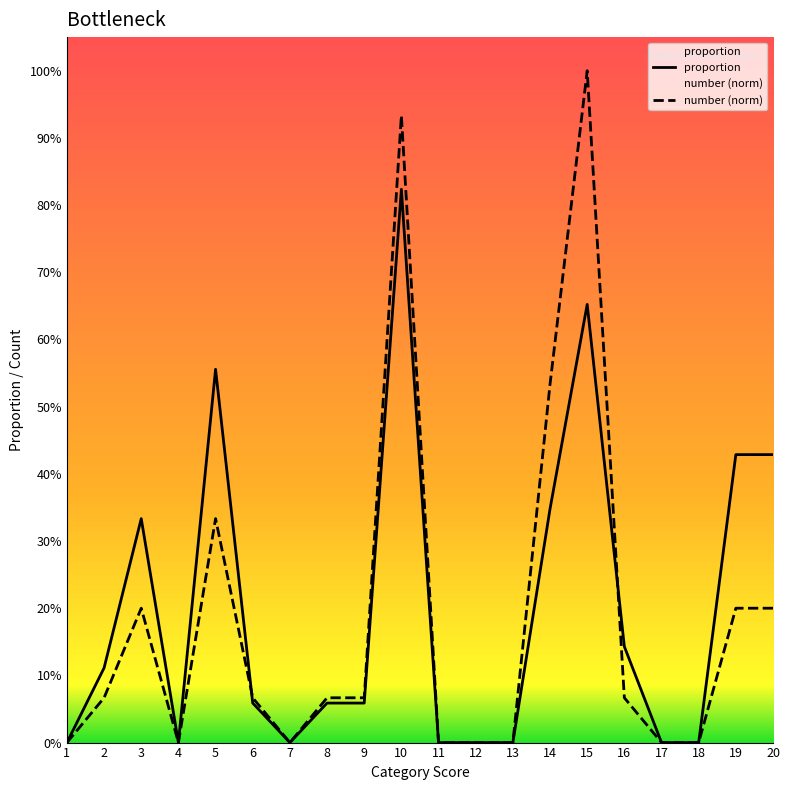

Reading right to left, transcribe all the data shown in this chart.

proportion: 20=0.4	19=0.4	18=0.0	17=0.0	16=0.1	15=0.7	14=0.3	13=0.0	12=0.0	11=0.0	10=0.8	9=0.1	8=0.1	7=0.0	6=0.1	5=0.6	4=0.0	3=0.3	2=0.1	1=0.0
number (norm): 20=0.2	19=0.2	18=0.0	17=0.0	16=0.1	15=1.0	14=0.5	13=0.0	12=0.0	11=0.0	10=0.9	9=0.1	8=0.1	7=0.0	6=0.1	5=0.3	4=0.0	3=0.2	2=0.1	1=0.0